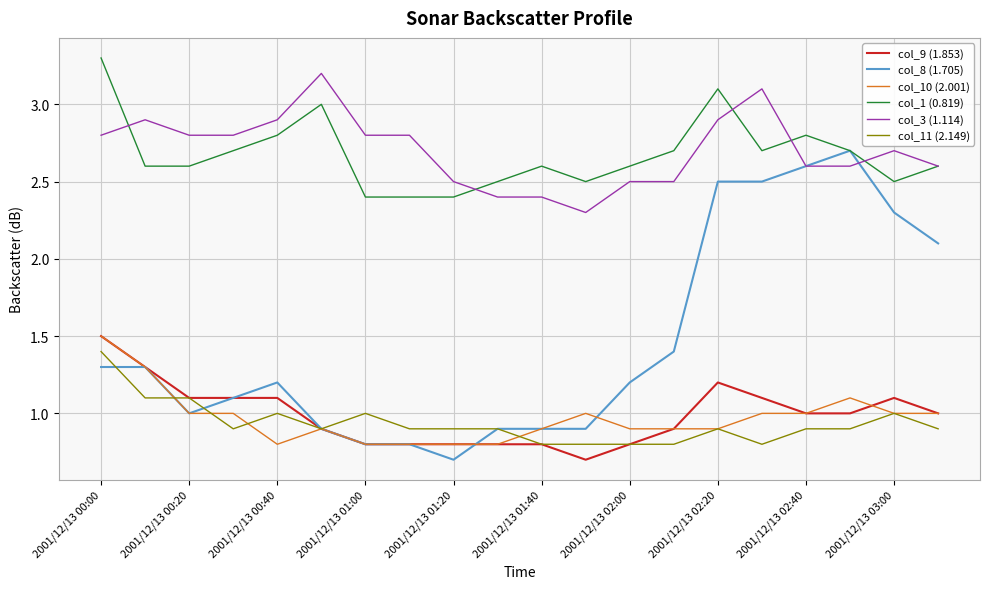

True or false: col_3 (1.114) and col_11 (2.149) intersect in this chart.

False